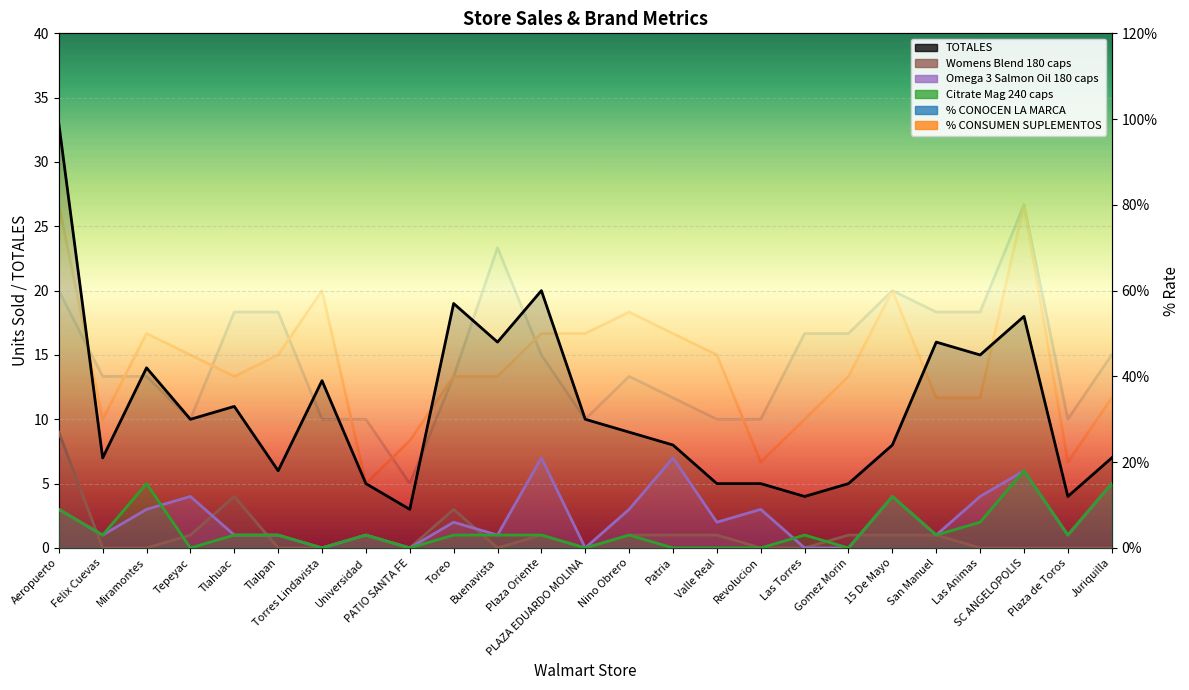

True or false: Womens Blend 180 caps has more than 2 points higher than both neighbors.

True